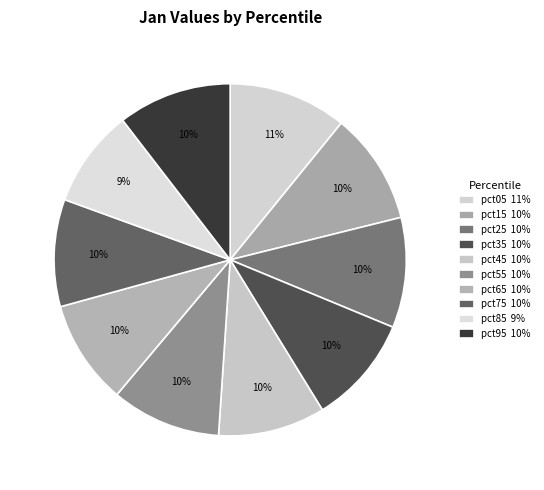

Count the number of slices in the pie.

10